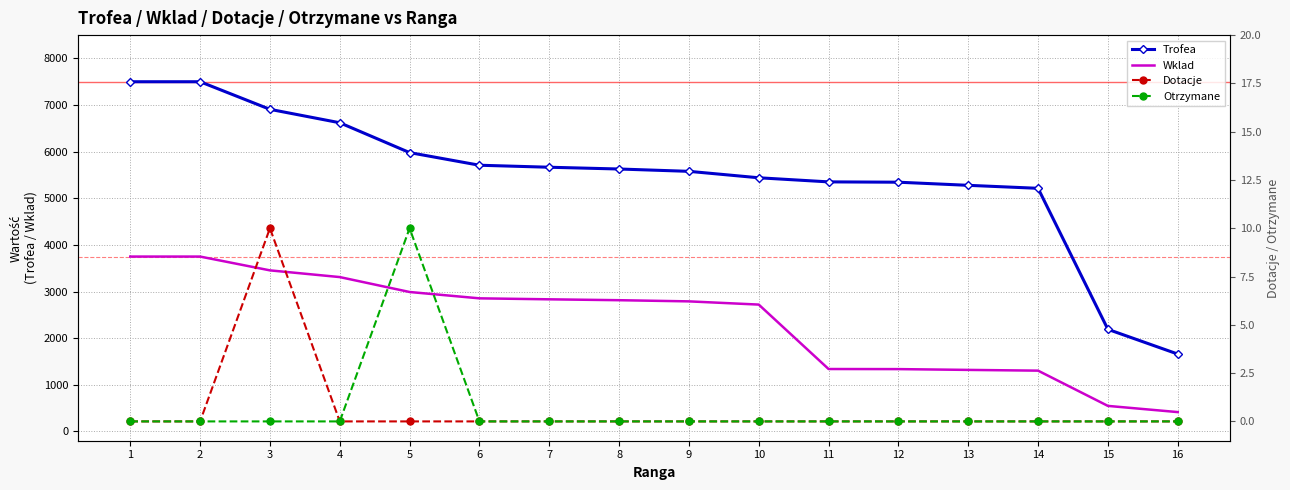

Count the number of data series in this chart.

4